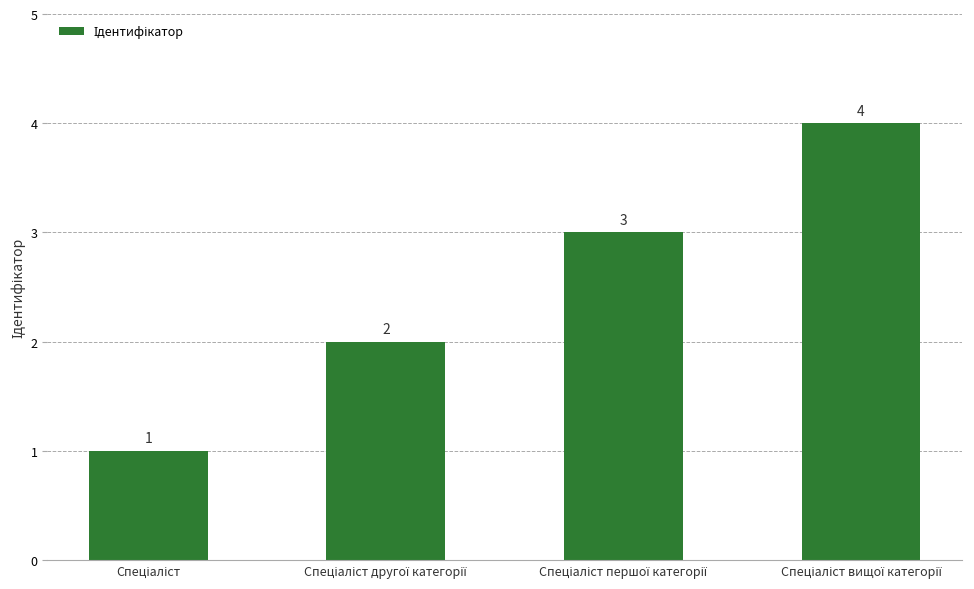

Count the values in the range 2 to 4.

3